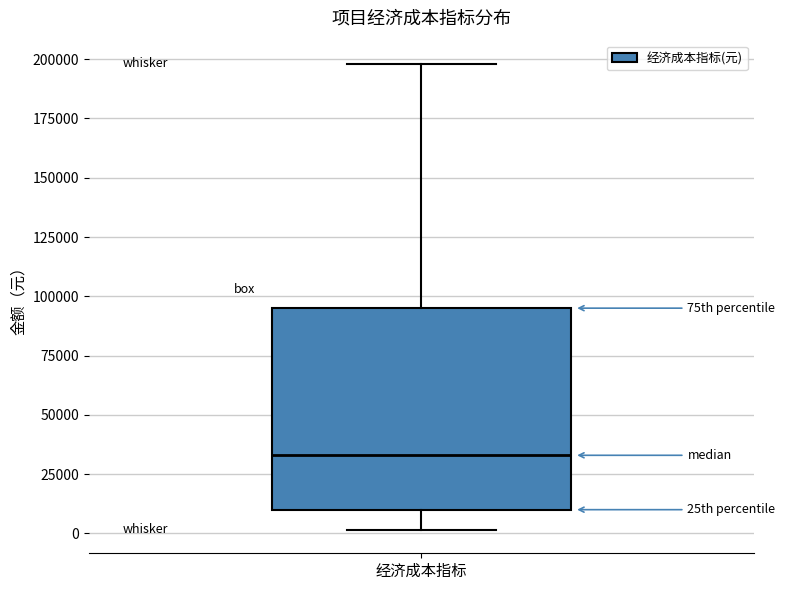

Read this box plot against the y-axis: the position of the median line, the range covered by the box, and the ends of both whiskers. The values are not printed on the chart, so give them approximately, as read against the axis.

median 35000, box 10000 to 95000, whiskers 0 to 200000